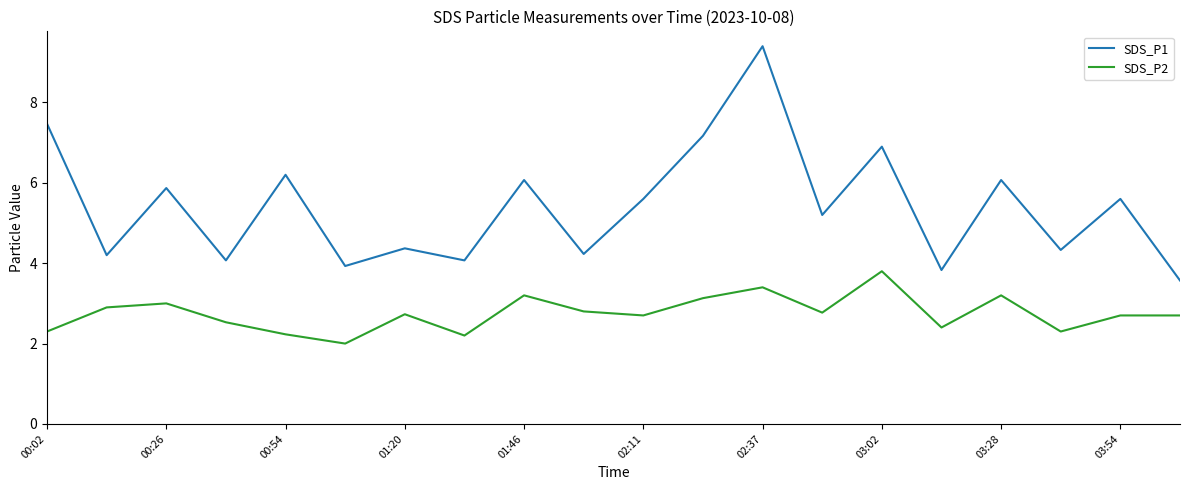

Does the chart display data point markers on the line(s)?

No